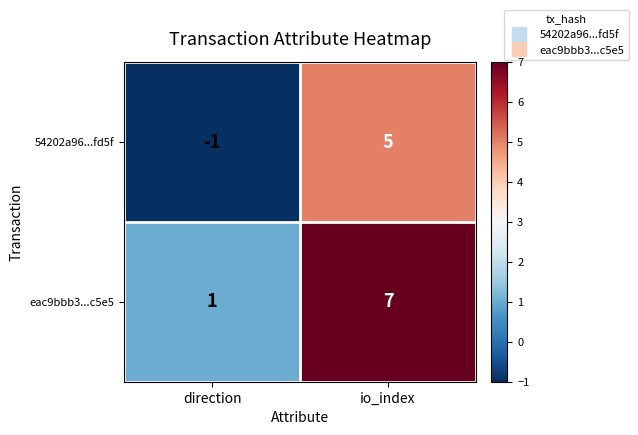

Which category has the lowest value in the 54202a96...fd5f series?

direction